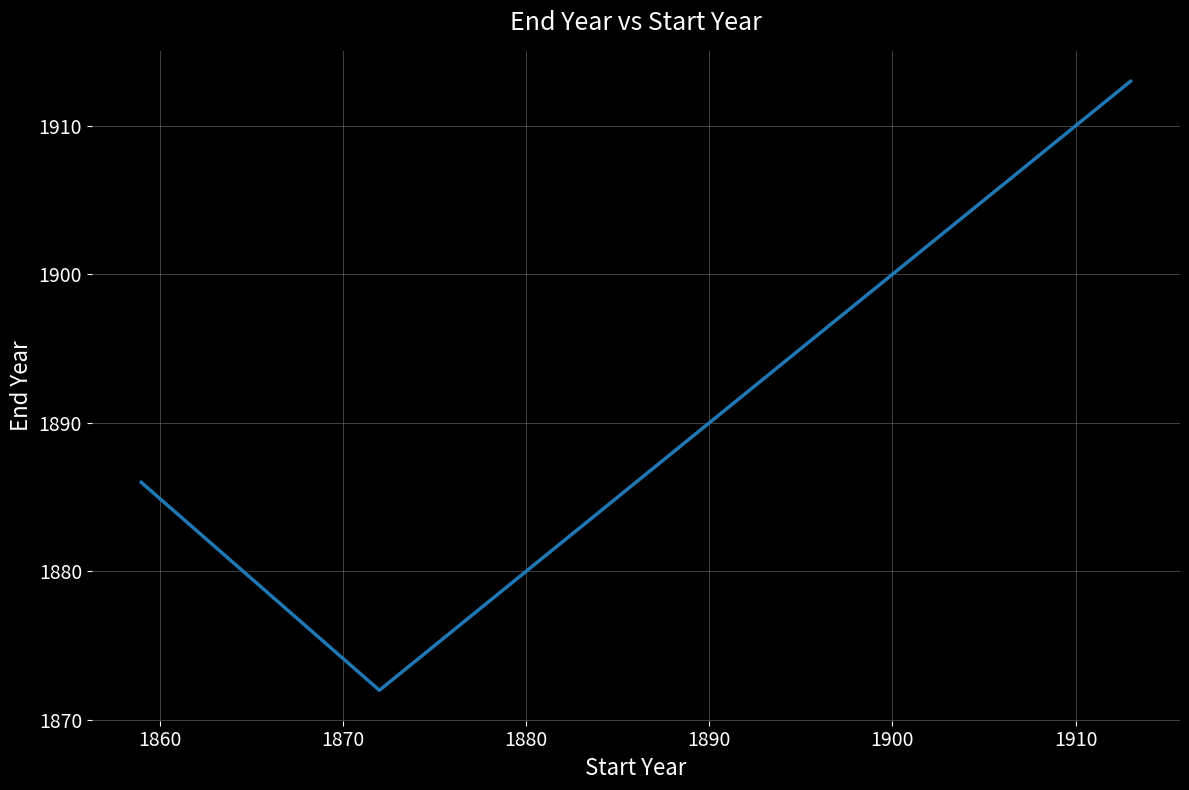

How many interior local valleys (lower than both neighbors) does the data have?

1